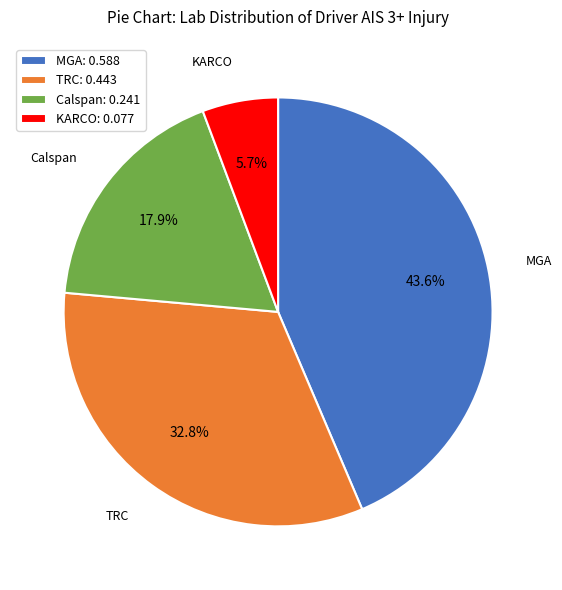

Does TRC account for over 50% of the chart?

No